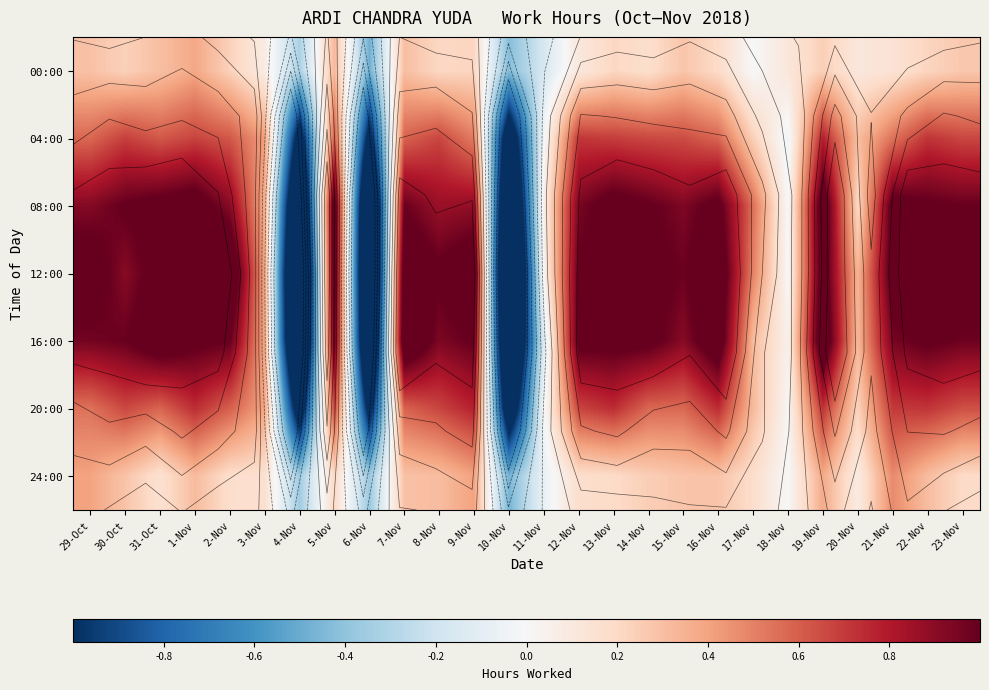

Is the value of 00:00 at 7-Nov greater than the value of 16:00 at 29-Oct?

No